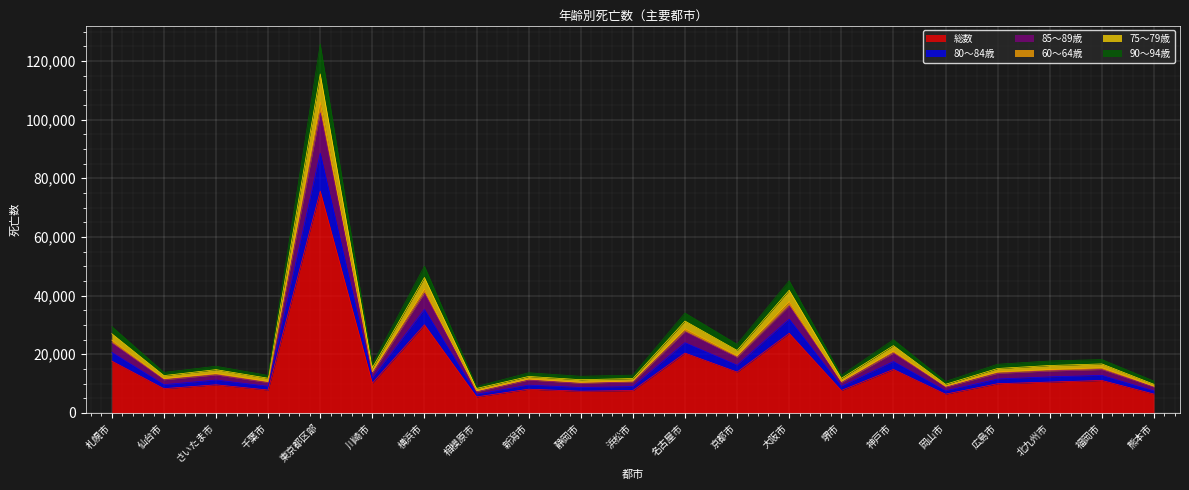

Which series has the widest spread of values?

90～94歳